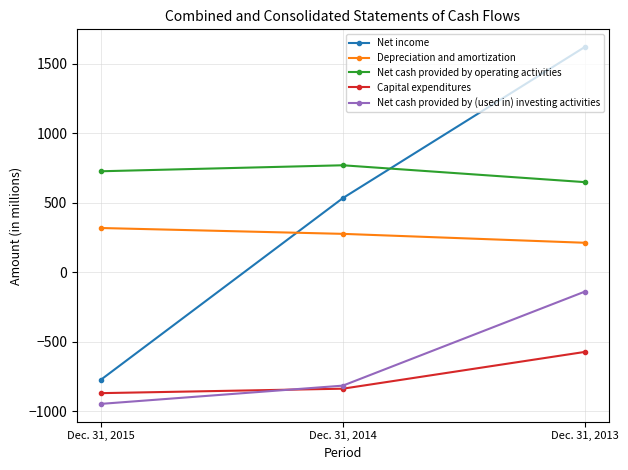

List the series in order of their peak value, highest first.

Net income, Net cash provided by operating activities, Depreciation and amortization, Net cash provided by (used in) investing activities, Capital expenditures